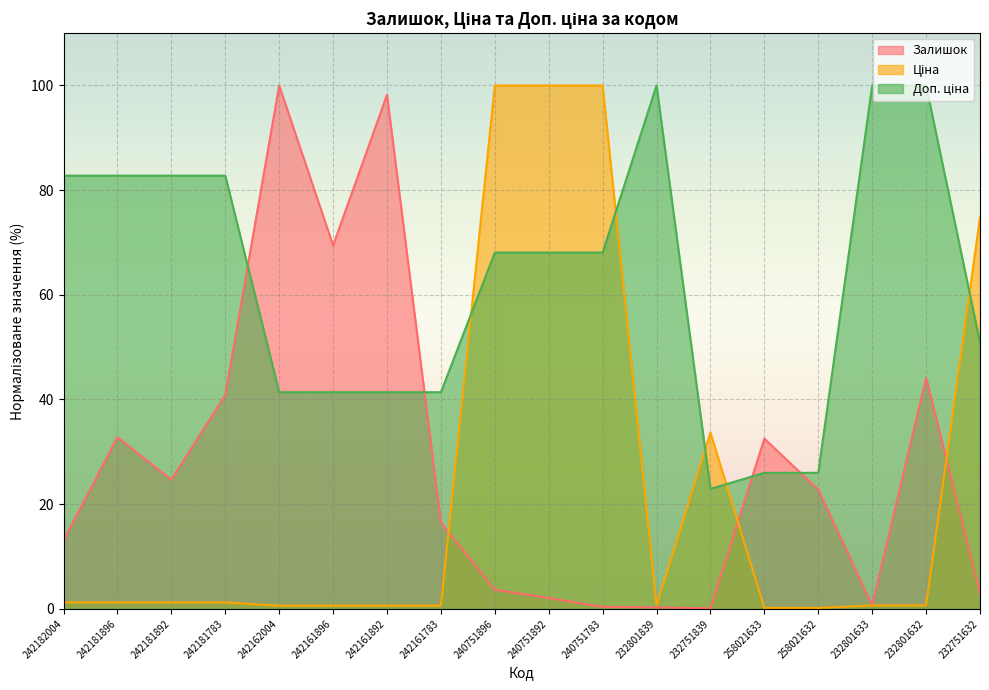

The Доп. ціна series shows 137.5 at 232801632. True or false?

False